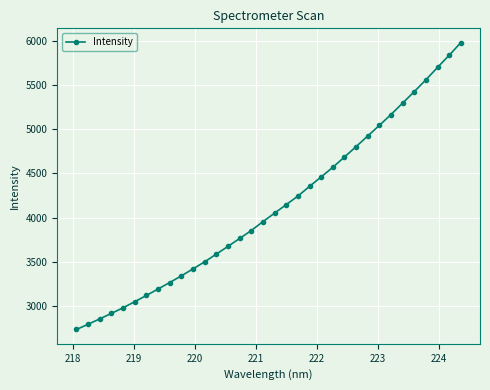

What is the difference between the maximum and minimum values?

3239.5